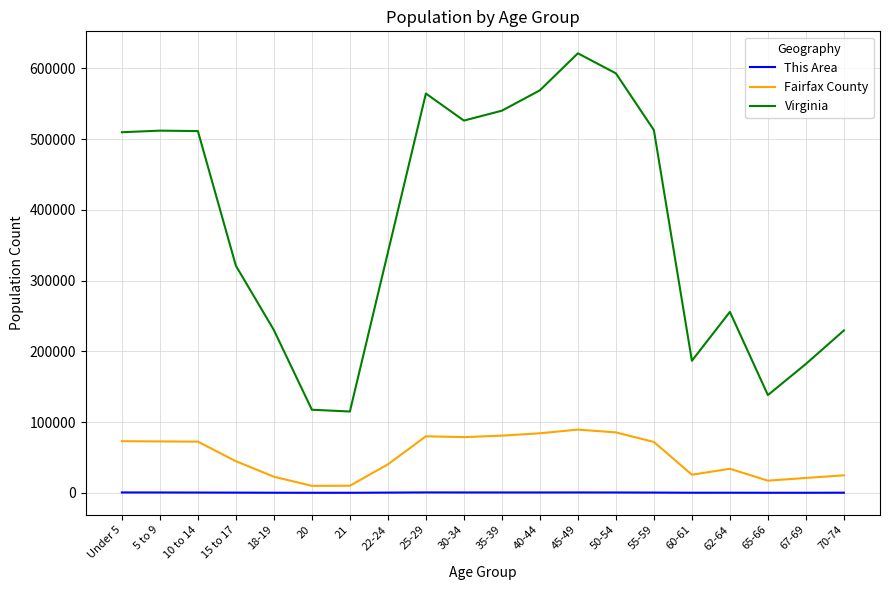

At how many categories does at least one series exceed 405250?

10